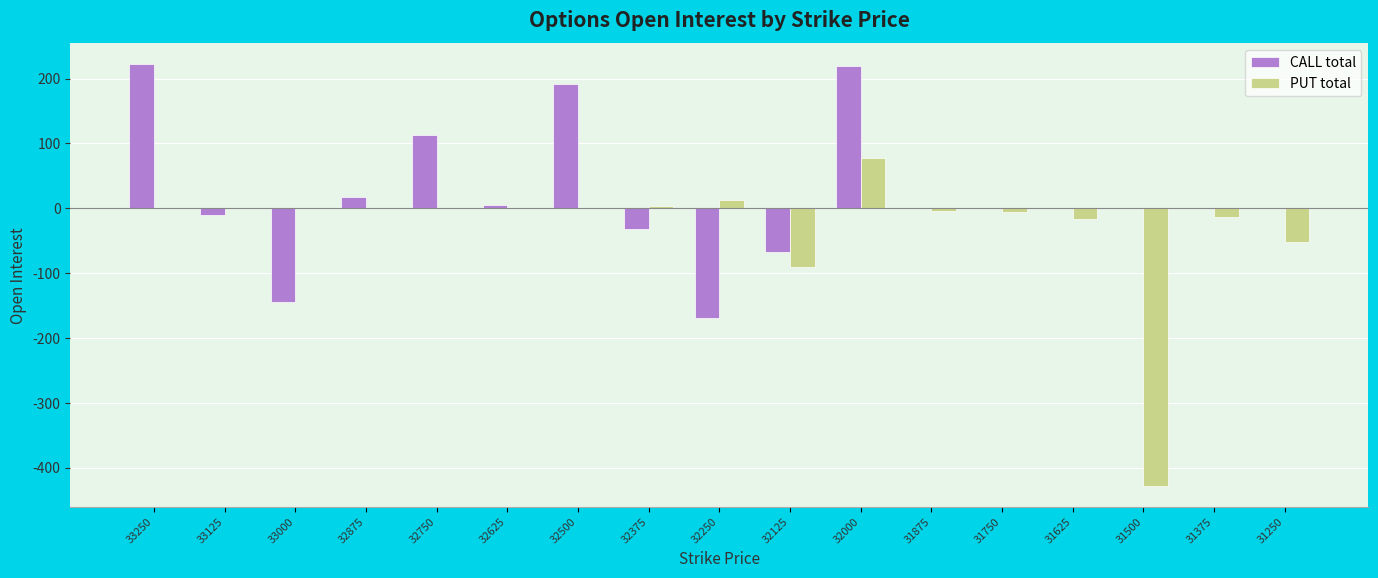

How many series are shown in this chart?

2